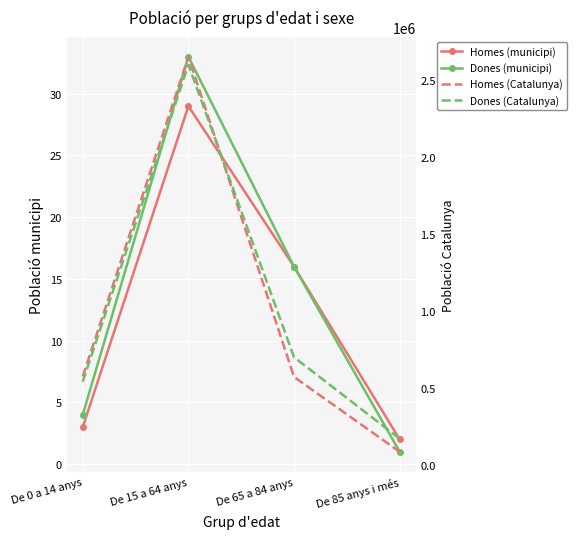

Is this an area chart (filled region under the line)?

No